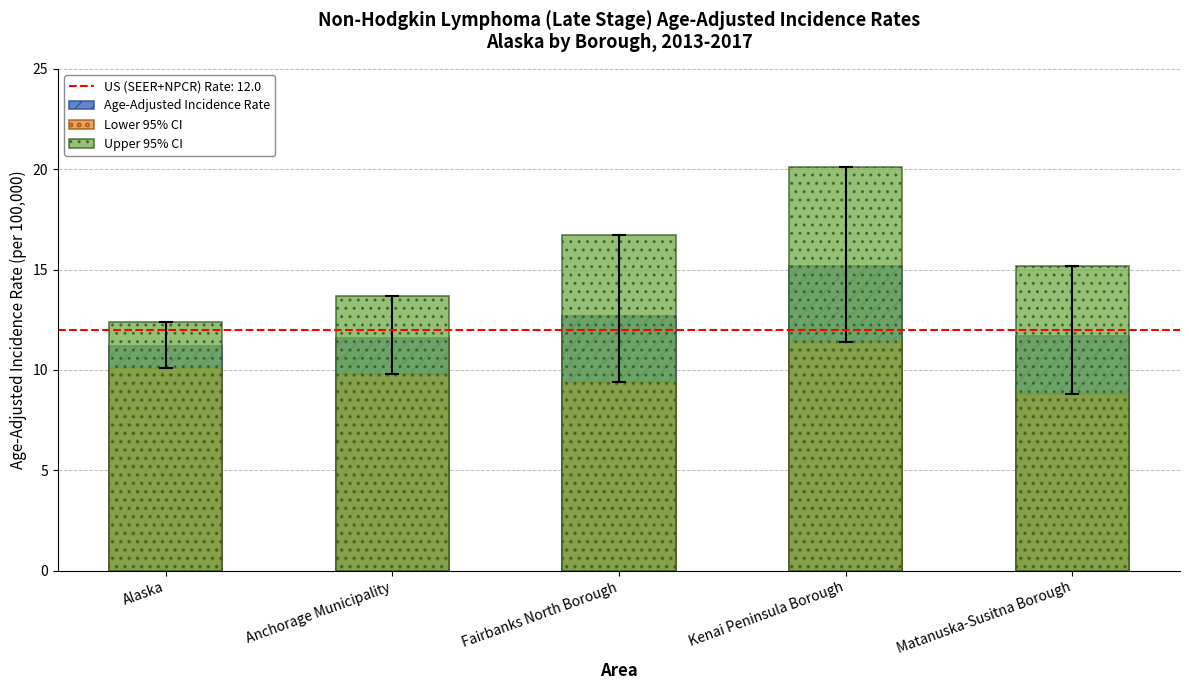

Count the number of categories in the chart.

5